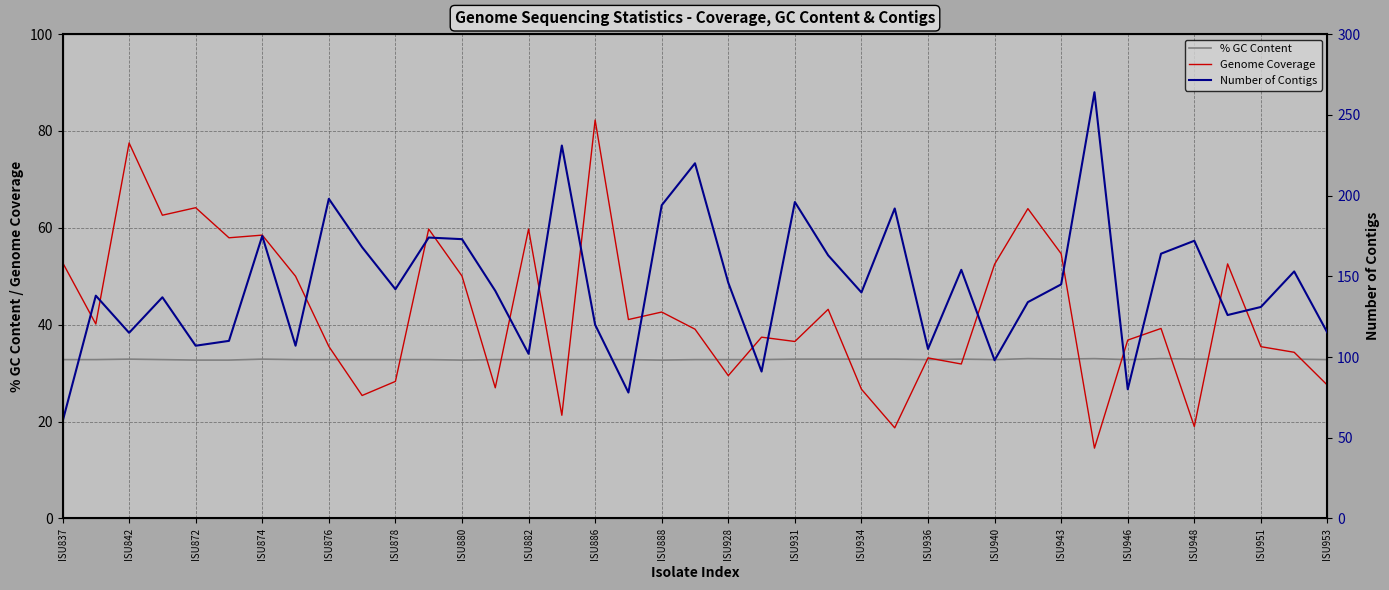

True or false: Genome Coverage has a value of 52.9 at ISU837.

True